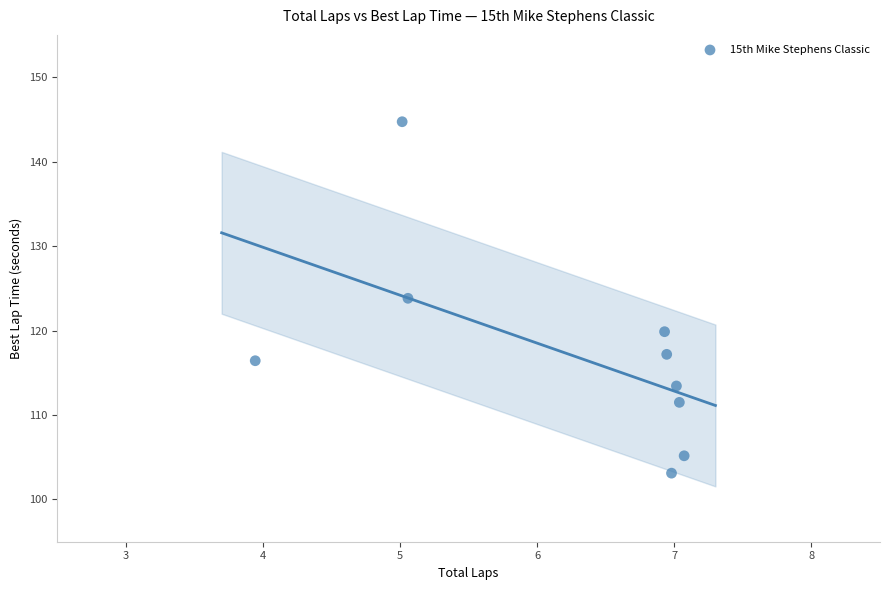

What is the range of Y values (max minus min)?

41.6